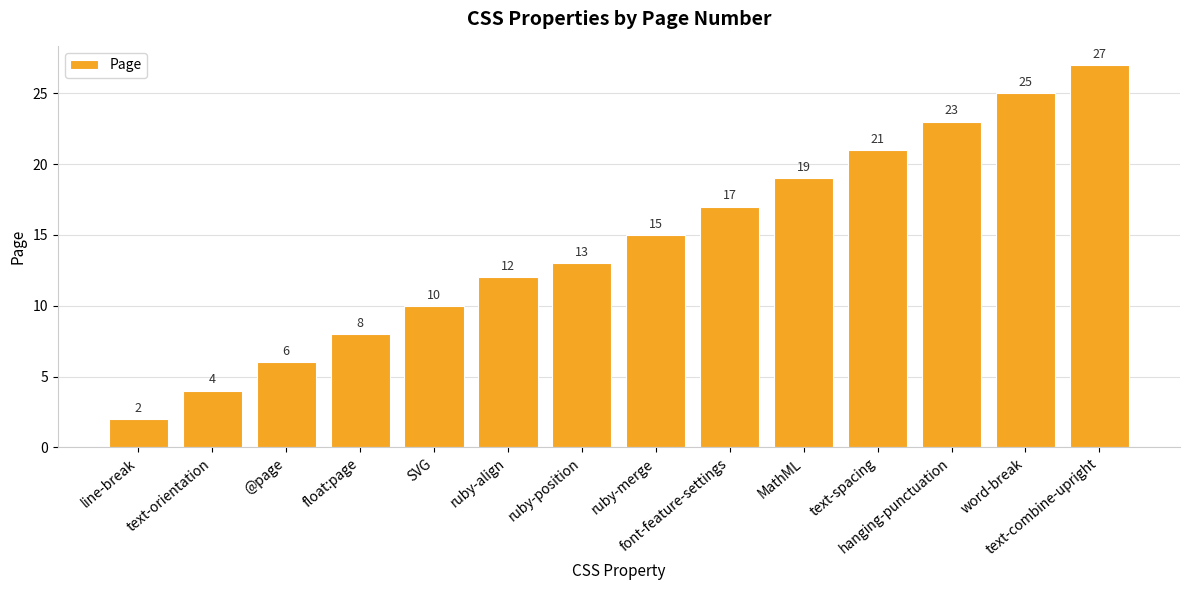

Is it true that the value at word-break is 25?

True